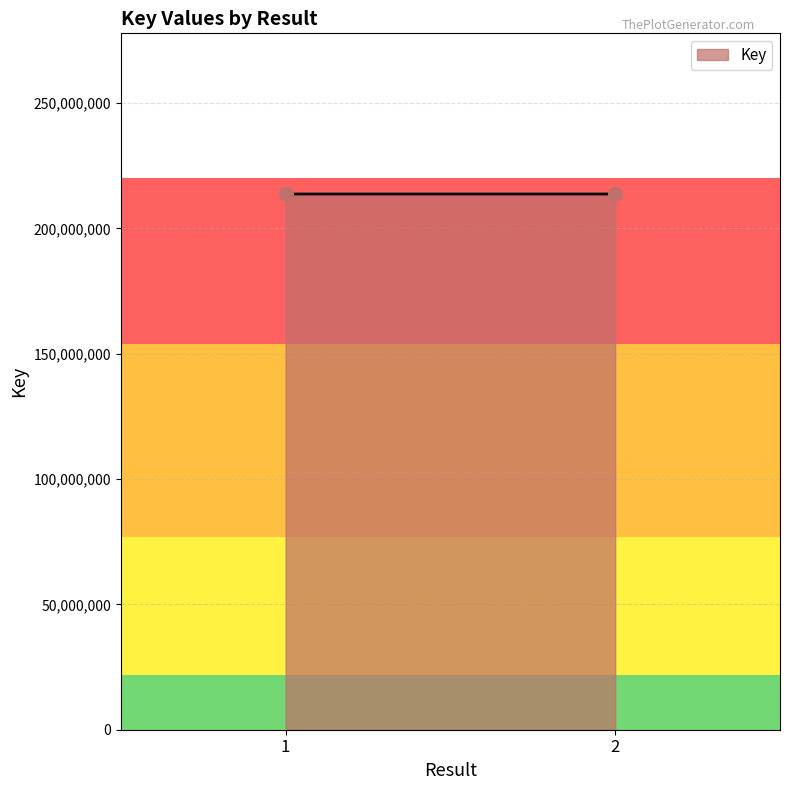

What is the average Y value?

213693621